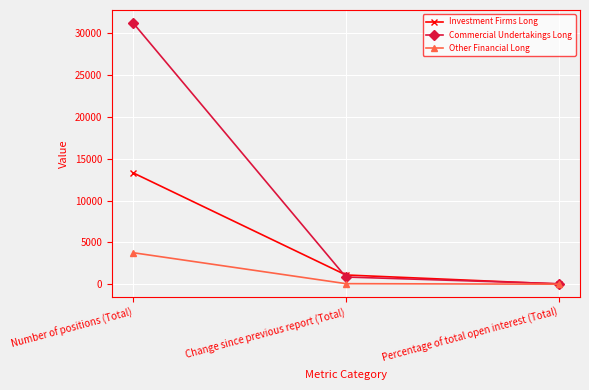

What is the average value of the Investment Firms Long series?

4816.9